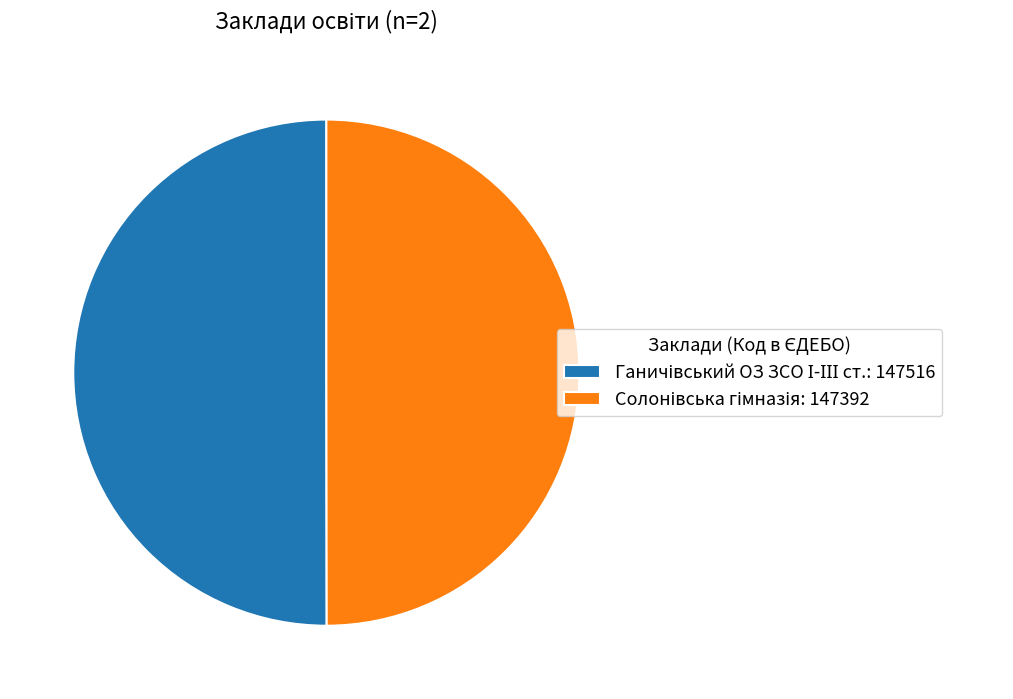

Is it true that Ганичівський ОЗ ЗСО І-ІІІ ст. is 50% of the pie?

True